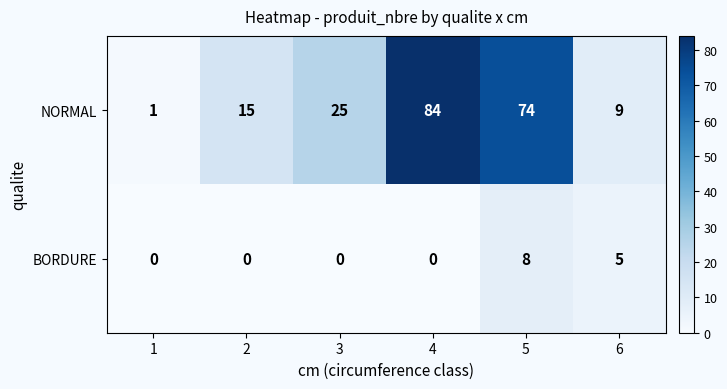

Is it true that NORMAL equals 15 at 2?

True